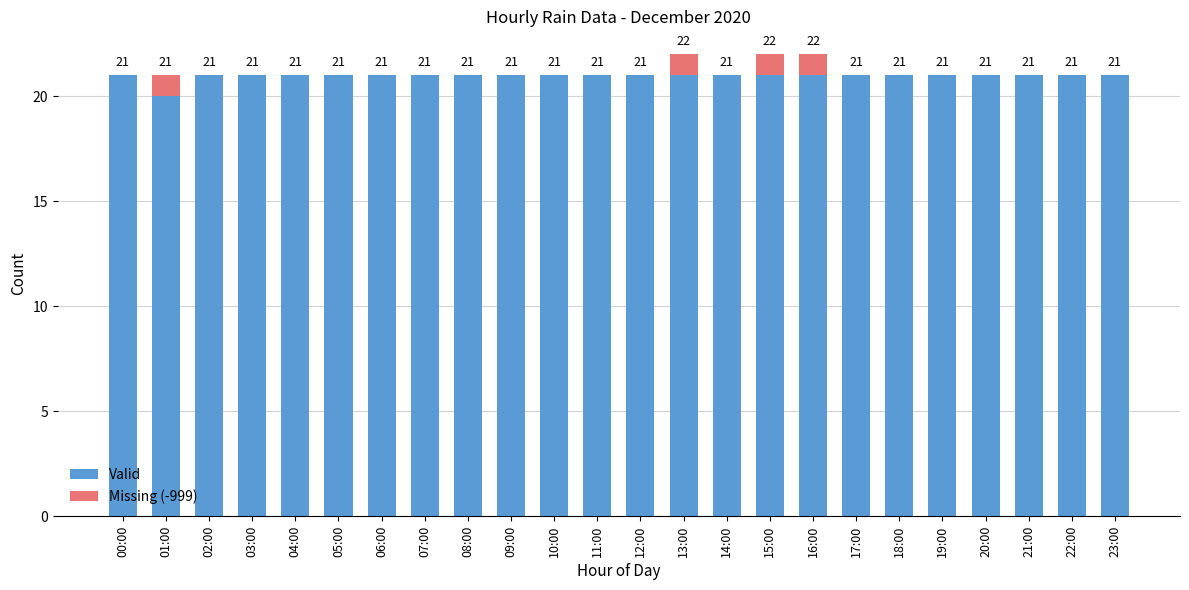

Does the chart contain stacked bars?

Yes